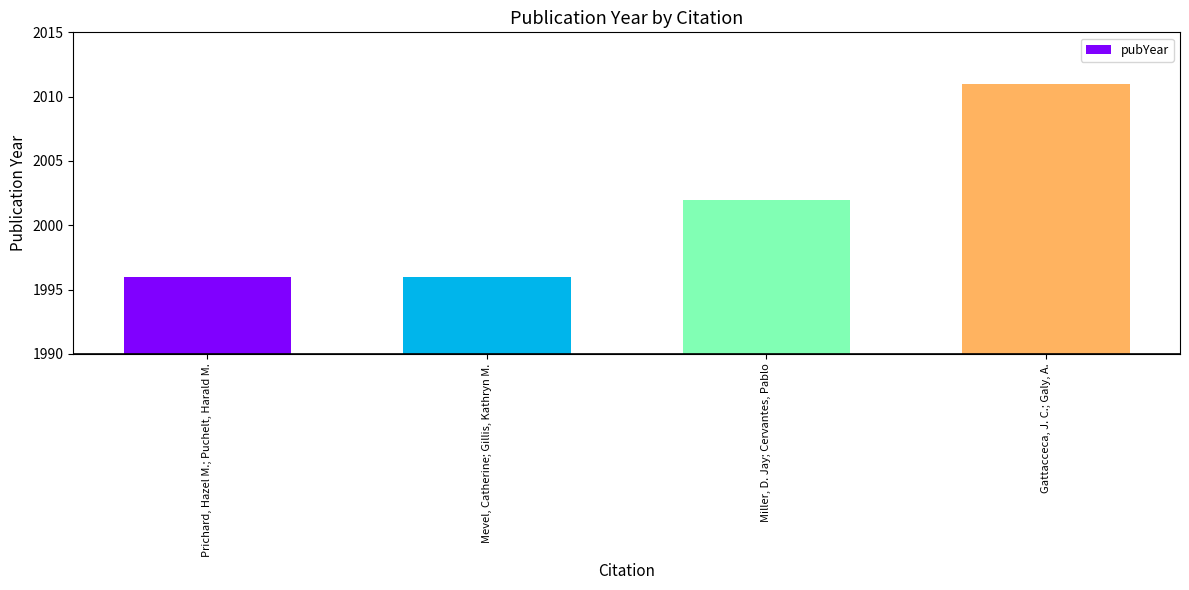

What is the value of the 2nd bar from the left?

1996